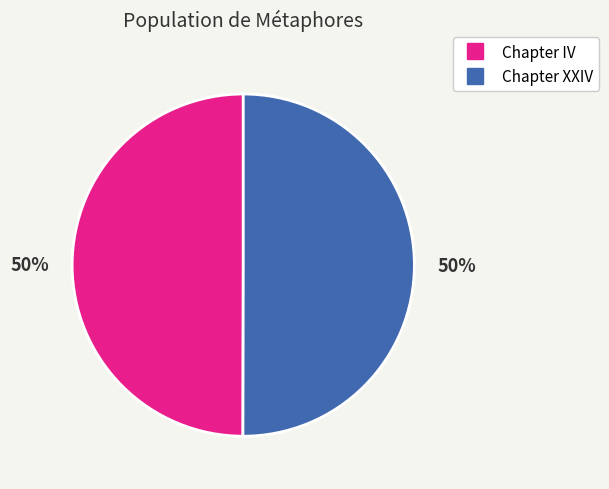

To the nearest percent, what is the average slice percentage?

50%